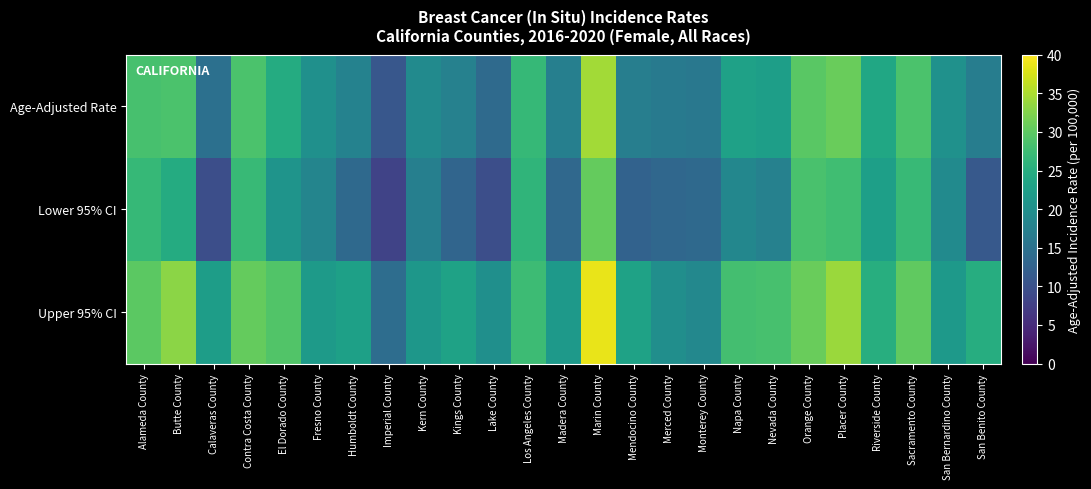

What is the difference between the highest and lowest values at Contra Costa County?

3.6